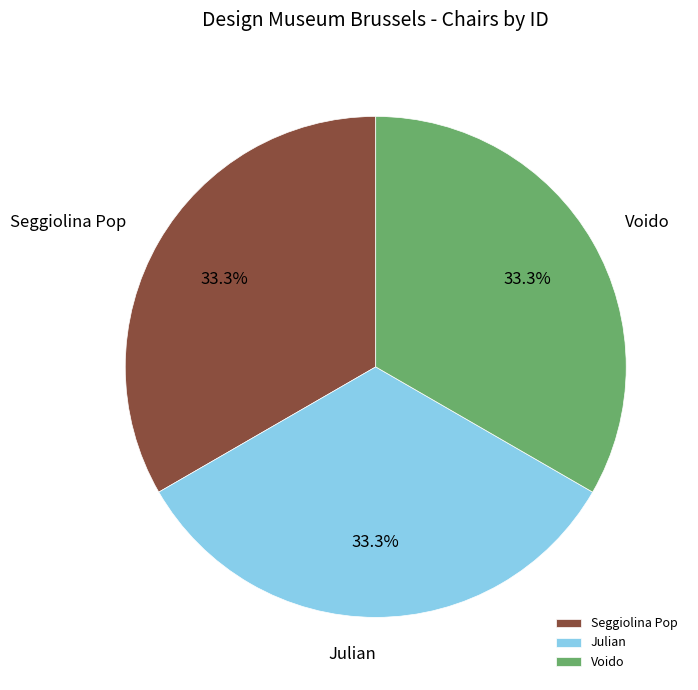

How many slices are in this pie chart?

3